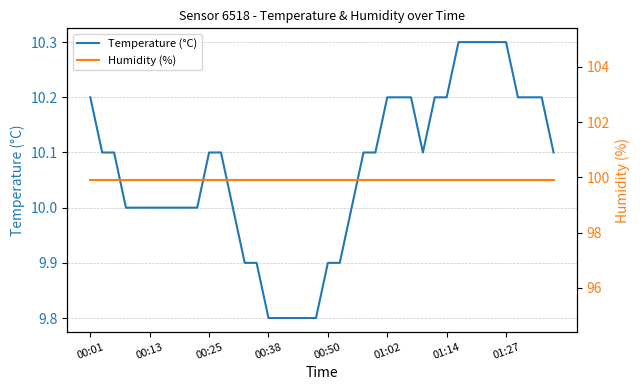

What is the lowest value of the Temperature (°C) series?

9.8